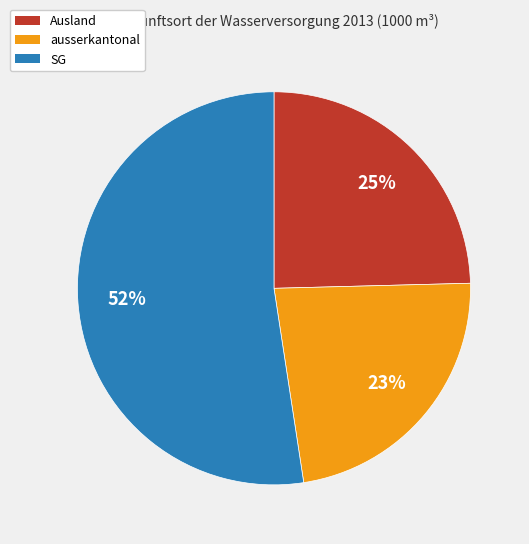

Which slice is the smallest?

ausserkantonal